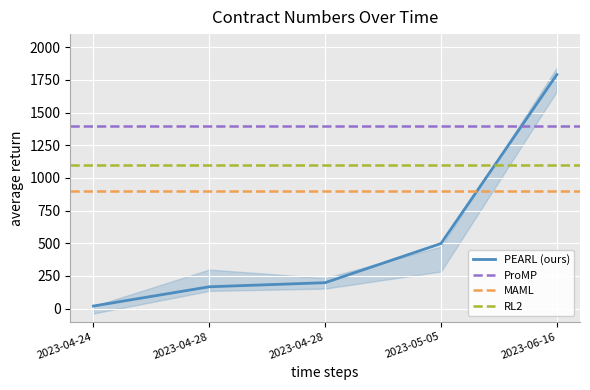

What is the difference between the maximum and minimum values?

1770.8